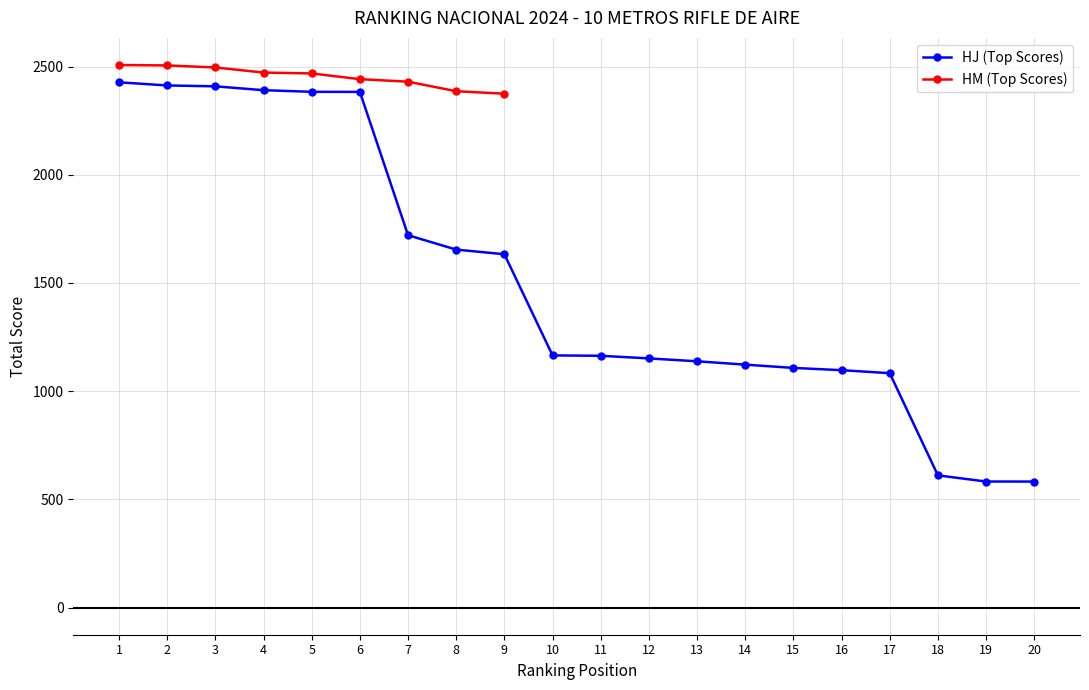

How many data points are above 1165?

10